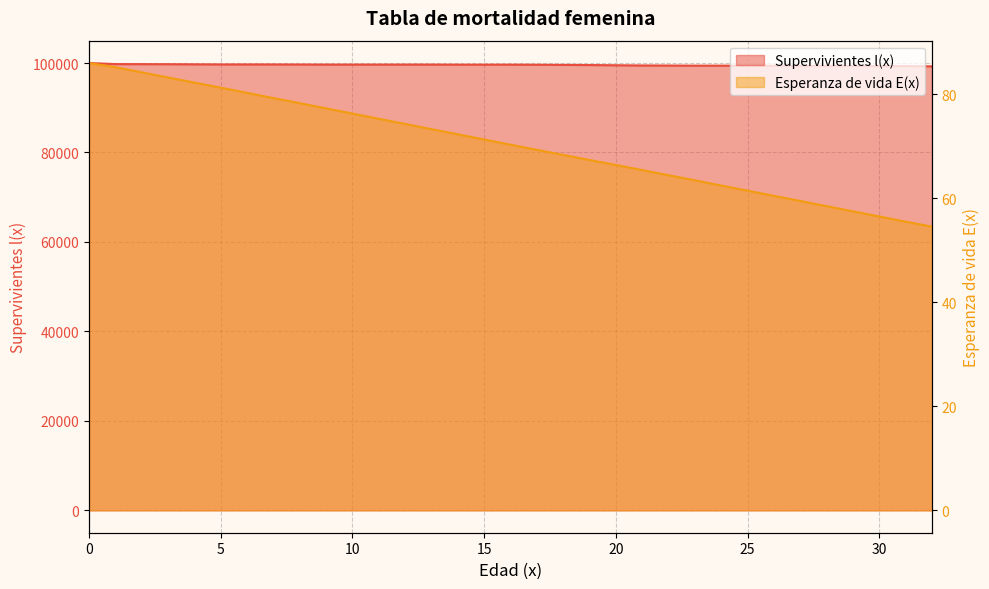

List the series in order of their peak value, lowest first.

Esperanza de vida E(x), Supervivientes l(x)